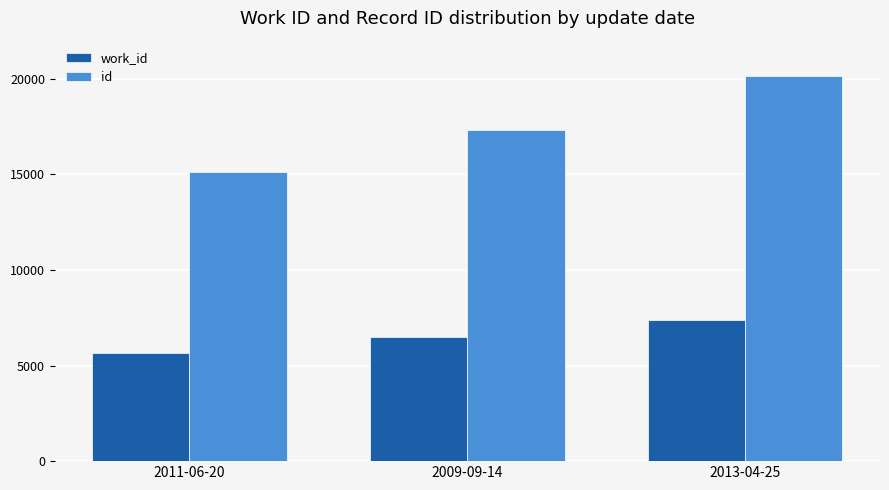

What is the difference between the highest and lowest values at 2011-06-20?

9456